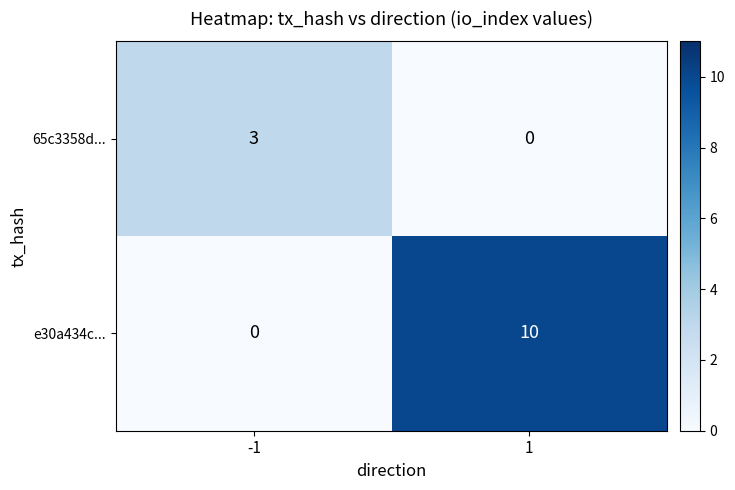

Reading right to left, extract all data points from this chart.

65c3358d...: 0	3
e30a434c...: 10	0